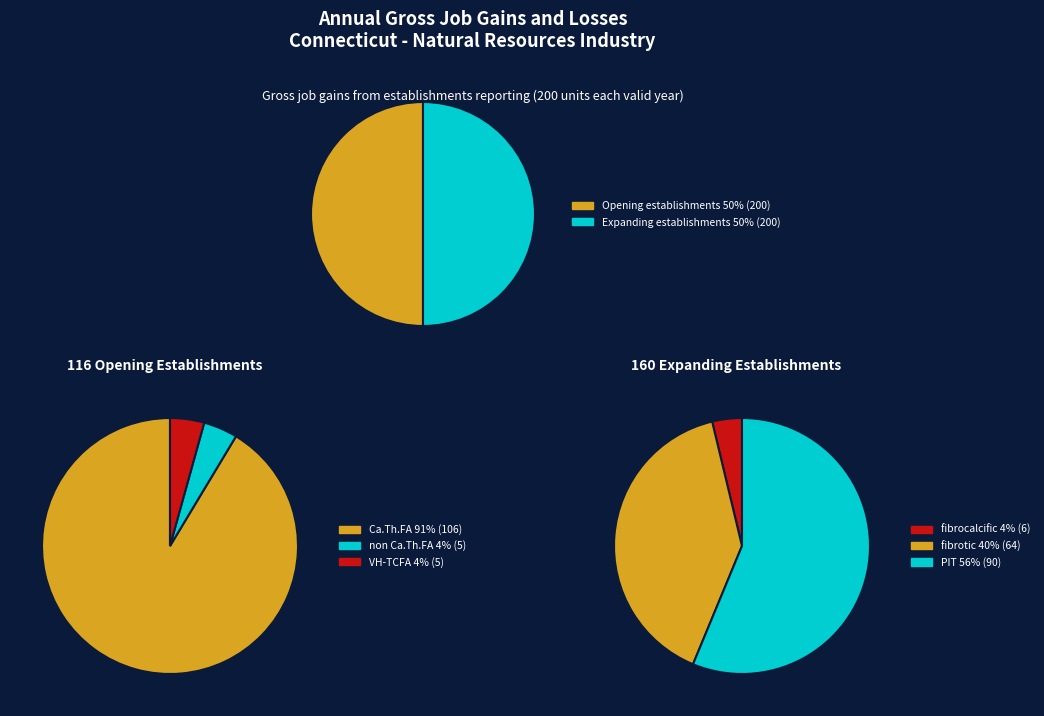

The 2011 slice represents 21% of the pie. True or false?

False